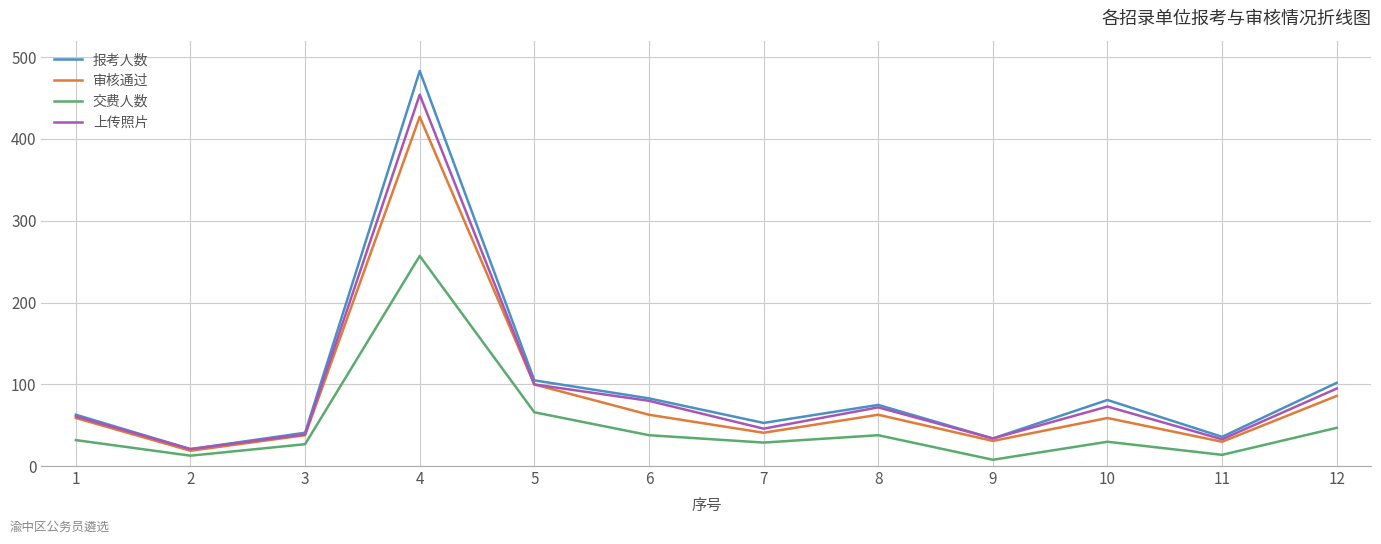

At which label does 交费人数 reach its peak?

4